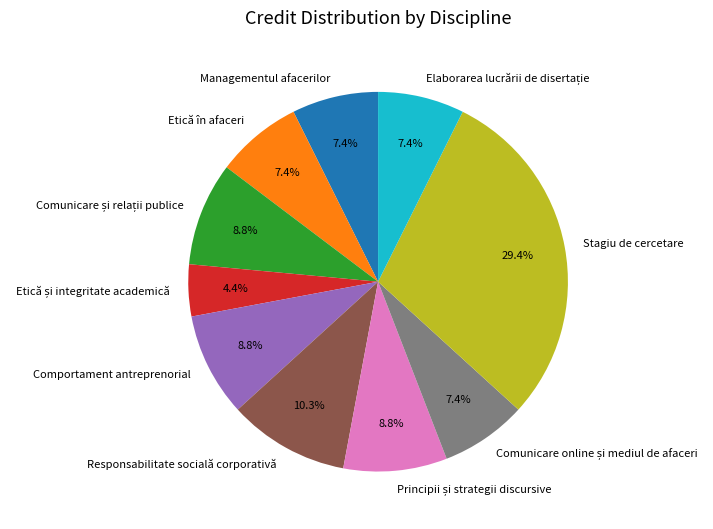

What is the ratio of the value at Etică în afaceri to the value at Responsabilitate socială corporativă?

0.7